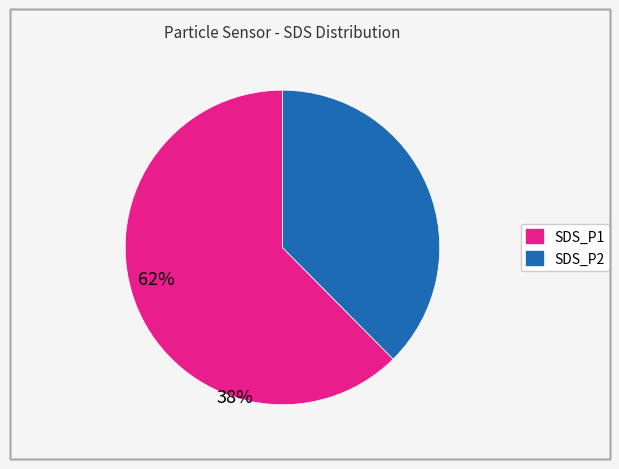

Which category has the biggest portion of the pie?

SDS_P1